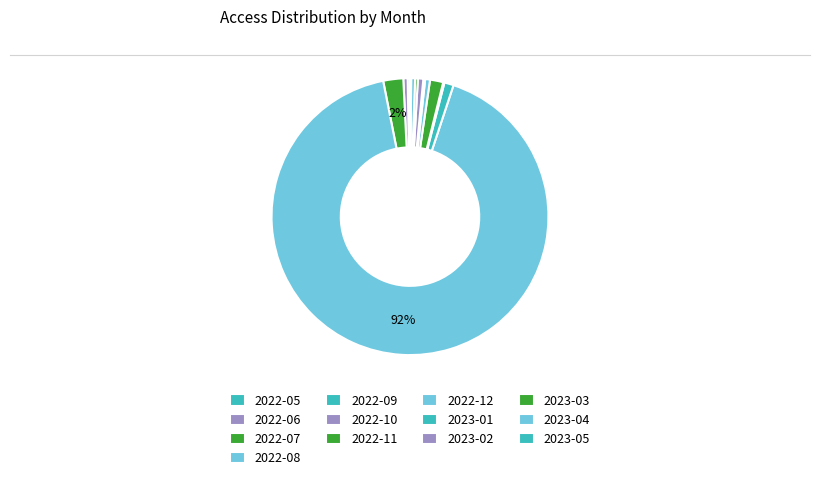

The 2023-02 slice represents 6% of the pie. True or false?

False